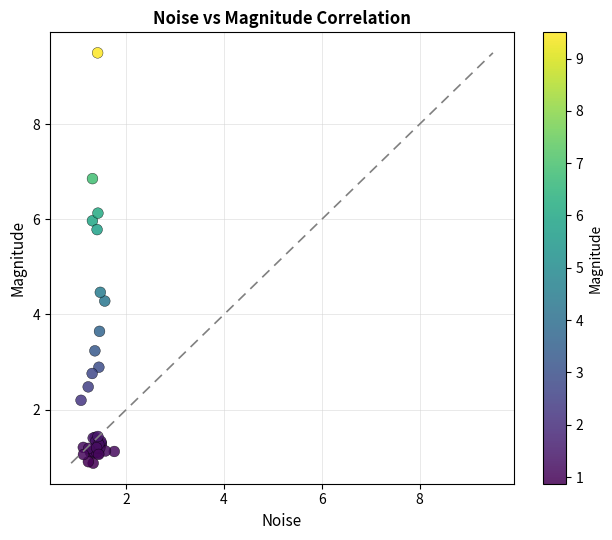

What Y value in the scatter plot is closest to 5?

4.5